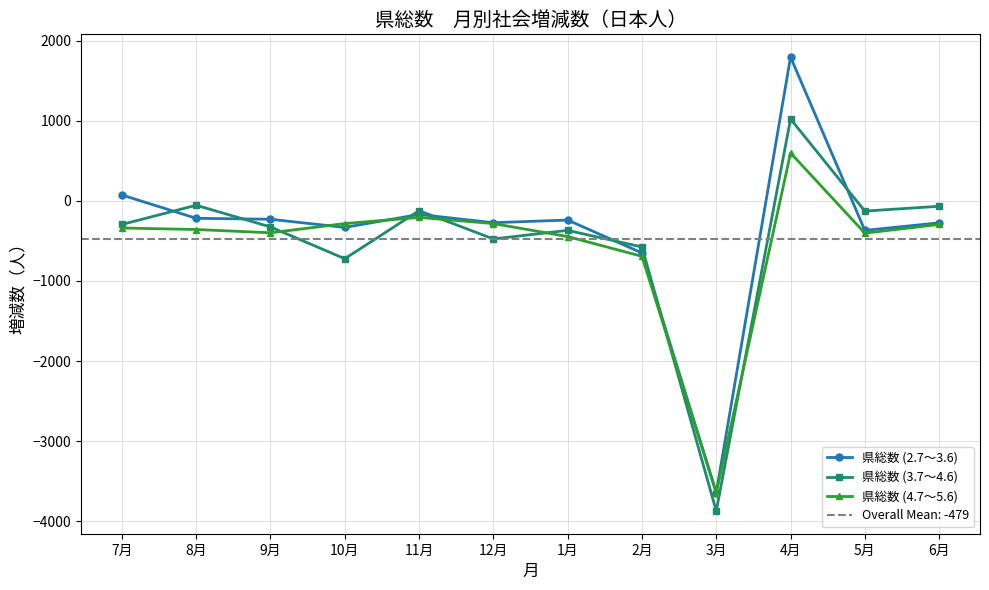

Where is the first local minimum for 県総数 (3.7～4.6)?

10月